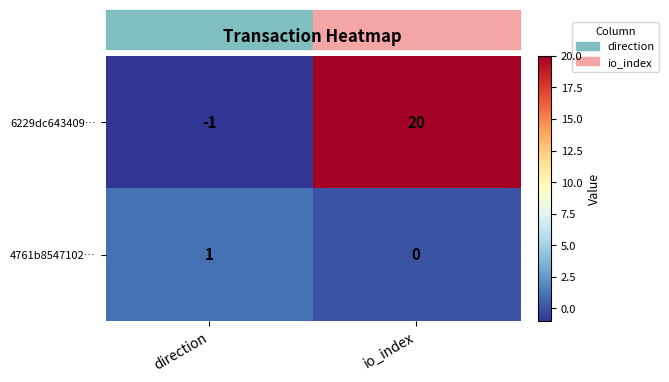

At how many categories does at least one series exceed 16?

1